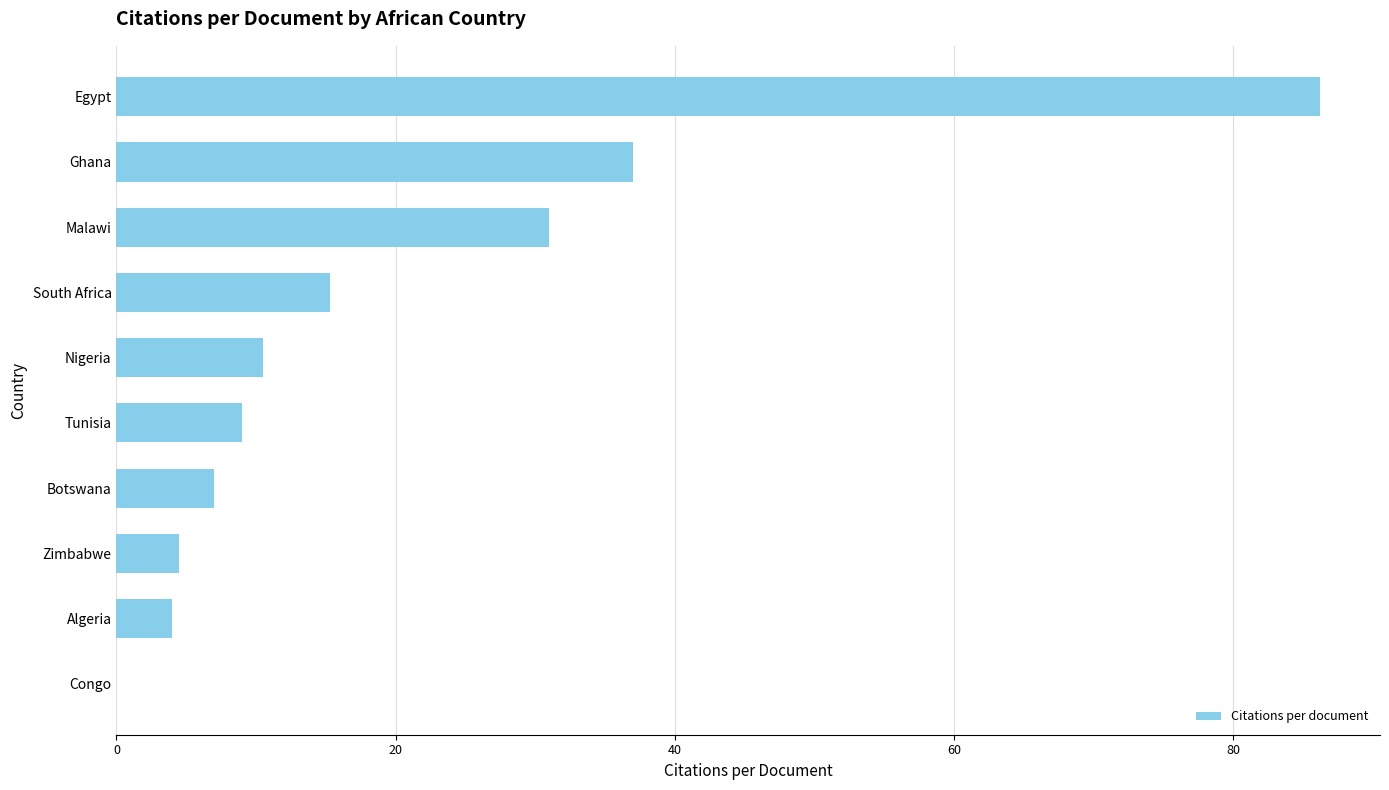

Which has a higher value, Congo or Ghana?

Ghana